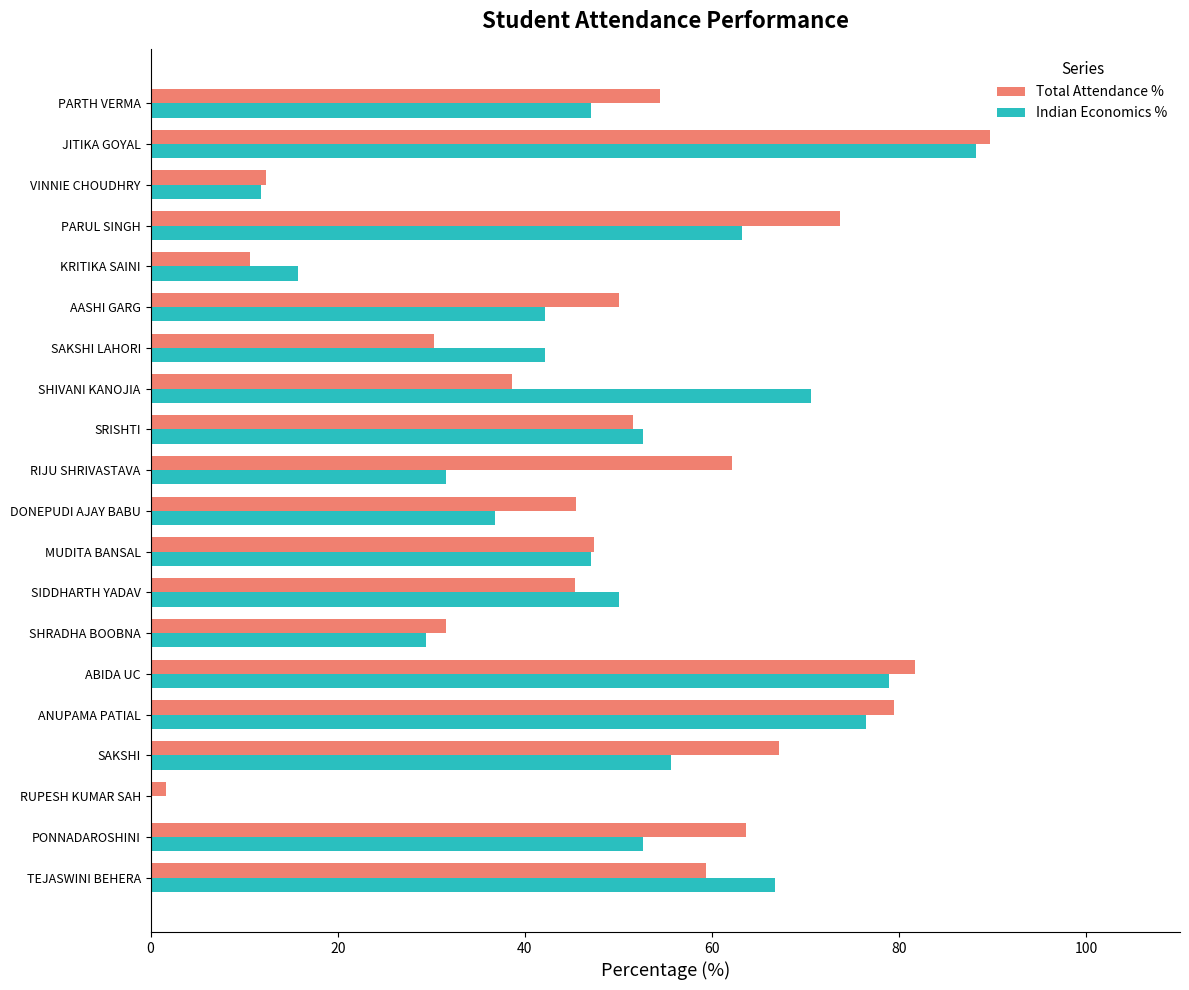

Which series has the widest spread of values?

Indian Economics %